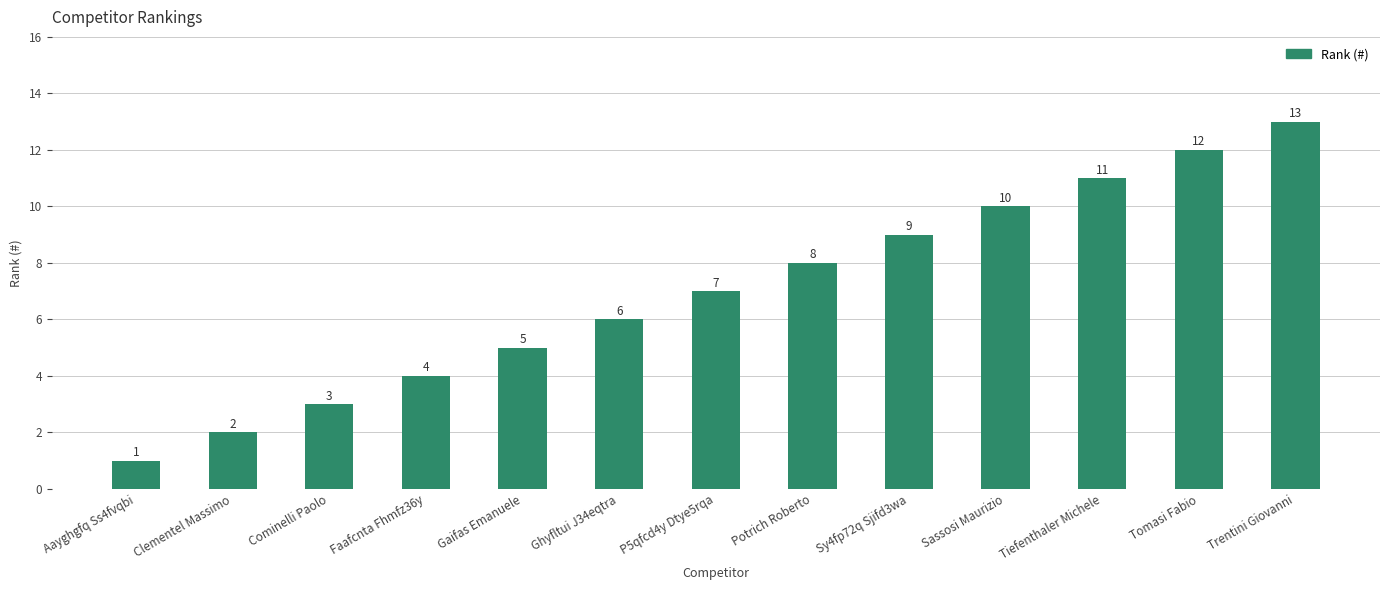

Reading left to right, list all the values displayed in this chart.

Aayghgfq Ss4fvqbi=1	Clementel Massimo=2	Cominelli Paolo=3	Faafcnta Fhmfz36y=4	Gaifas Emanuele=5	Ghyfltui J34eqtra=6	P5qfcd4y Dtye5rqa=7	Potrich Roberto=8	Sy4fp72q Sjifd3wa=9	Sassosi Maurizio=10	Tiefenthaler Michele=11	Tomasi Fabio=12	Trentini Giovanni=13